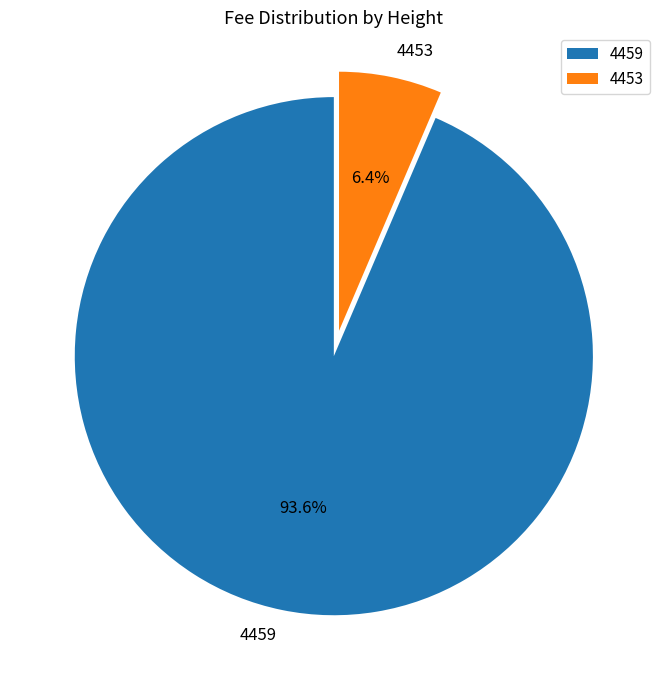

Do 4459 and 4453 together represent more than half of the pie?

Yes